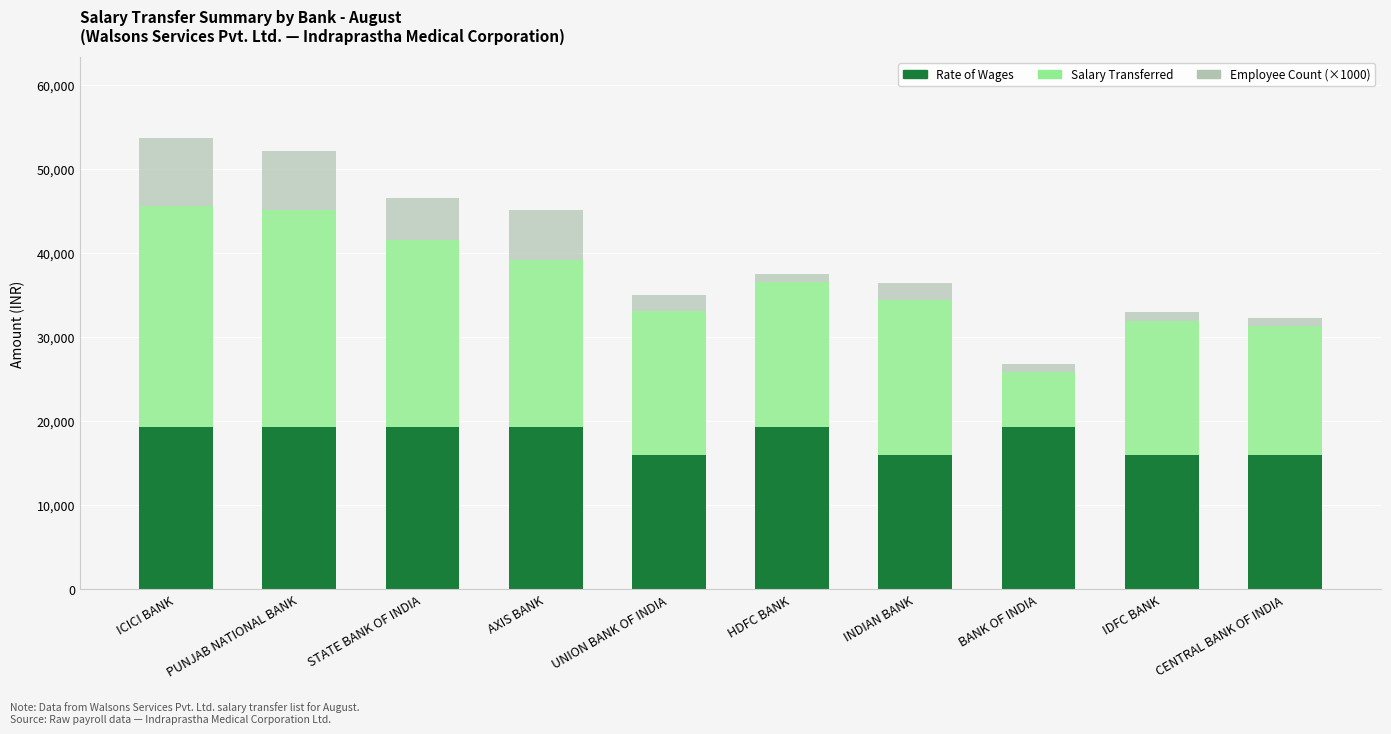

What is the total value across all series at AXIS BANK?

45145